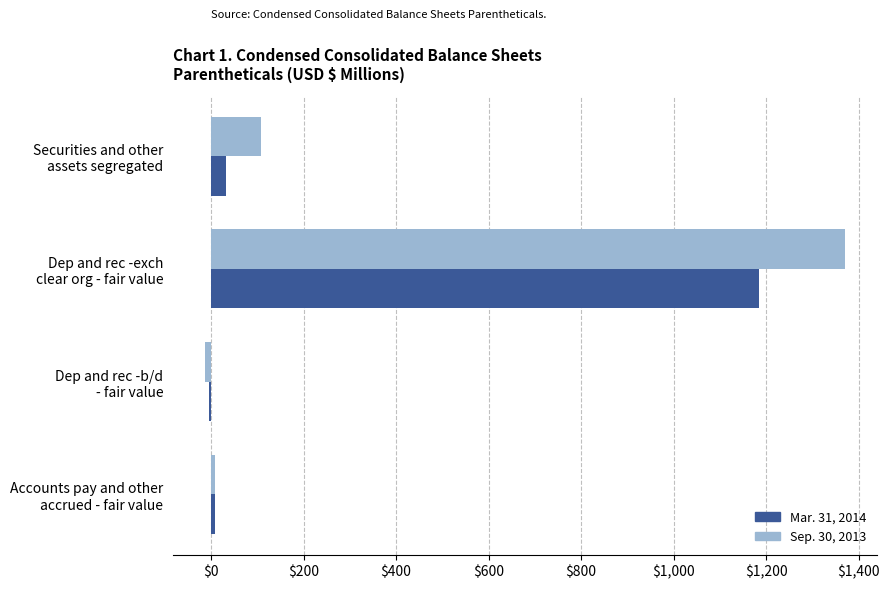

What is the difference between the maximum and minimum values in the Sep. 30, 2013 series?

1384.8